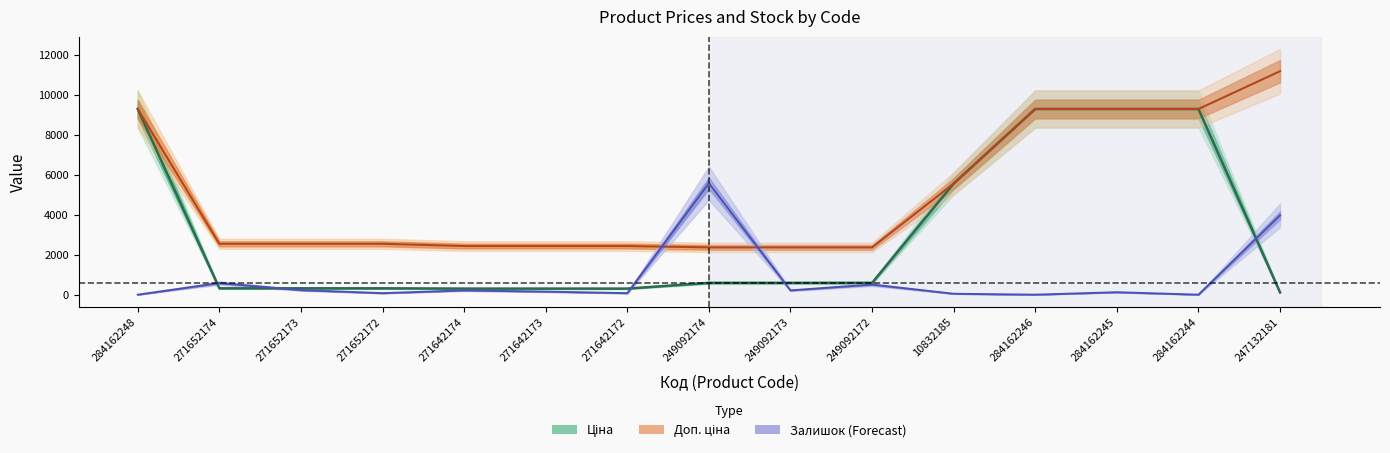

True or false: Залишок and Доп. ціна intersect in this chart.

True